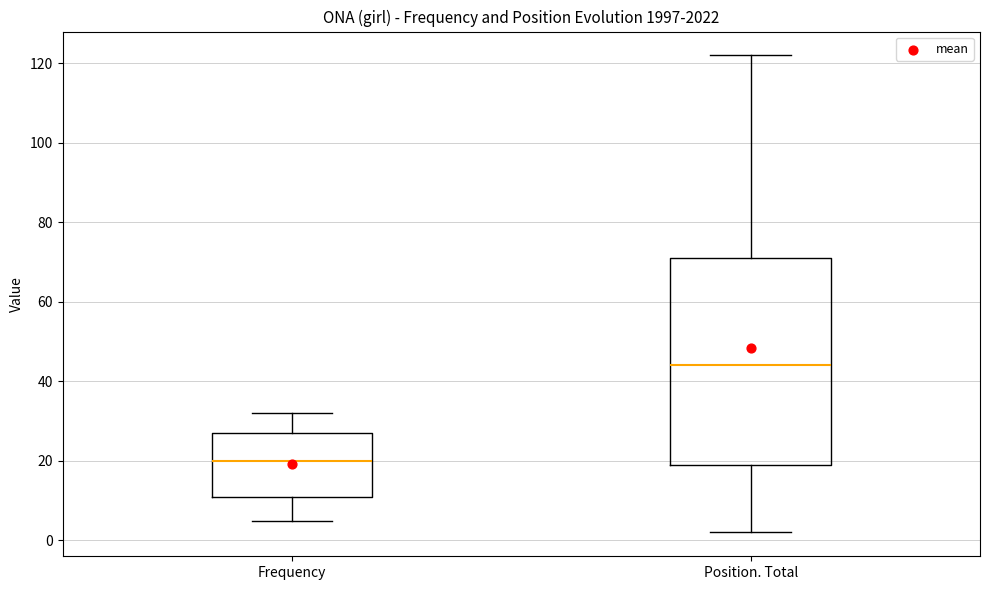

Which box is the tallest, from its lower edge to its upper edge?

Position. Total